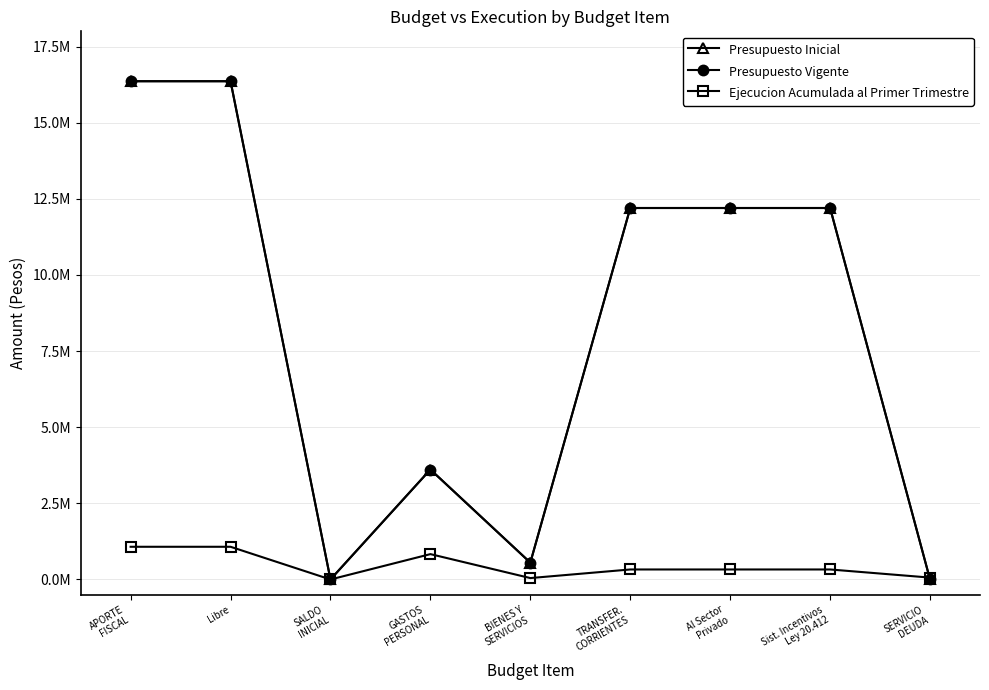

Is this an area chart (filled region under the line)?

No